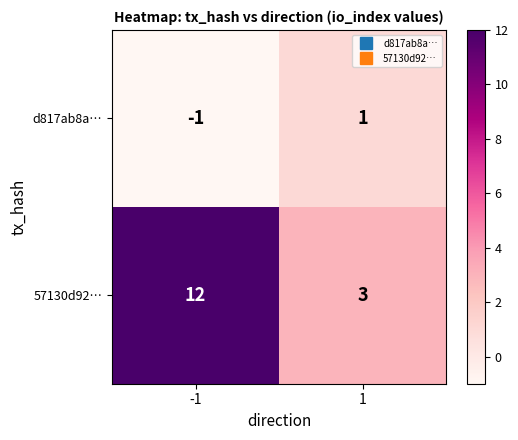

The value of d817ab8a… at 1 is 1. True or false?

True